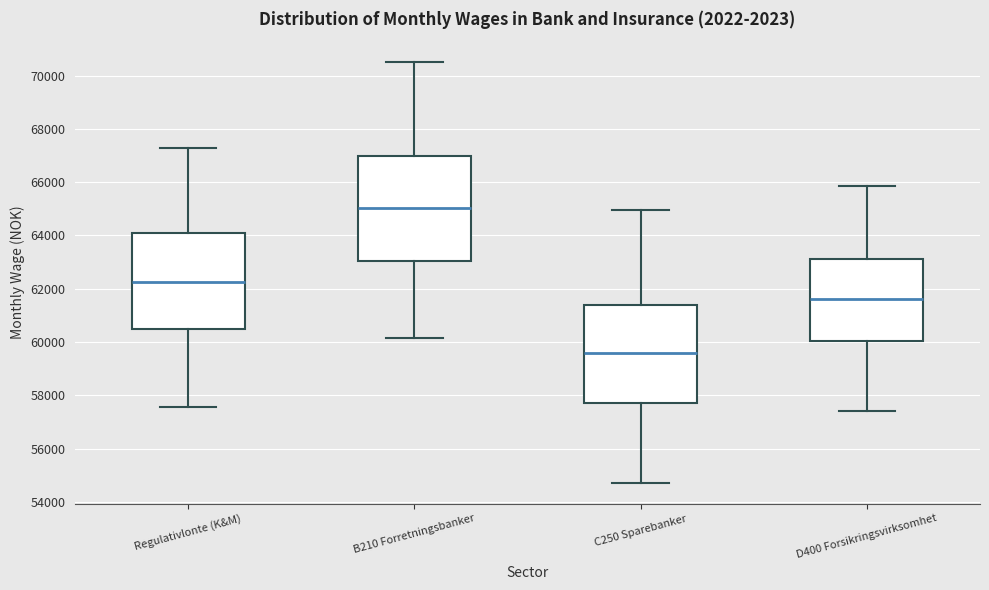

Reading left to right, read every box against the y-axis: the position of its median line, the range the box covers, and the ends of its whiskers. The values are not printed on the chart, so give them approximately, as read against the axis.

Regulativlonte (K&M): median 62200, box 60400 to 64000, whiskers 57600 to 67200
B210 Forretningsbanker: median 65000, box 63000 to 67000, whiskers 60200 to 70600
C250 Sparebanker: median 59600, box 57800 to 61400, whiskers 54800 to 65000
D400 Forsikringsvirksomhet: median 61600, box 60000 to 63200, whiskers 57400 to 65800